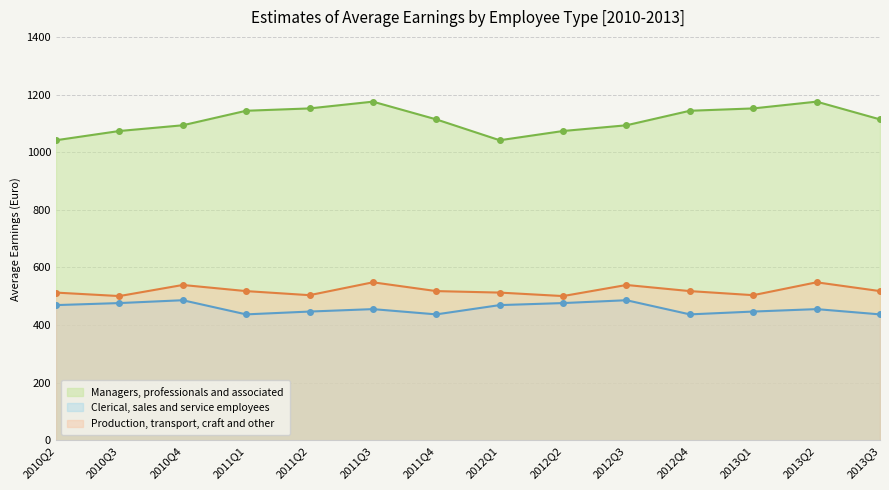

True or false: Managers, professionals and associated and Production, transport, craft and other cross at least once.

False